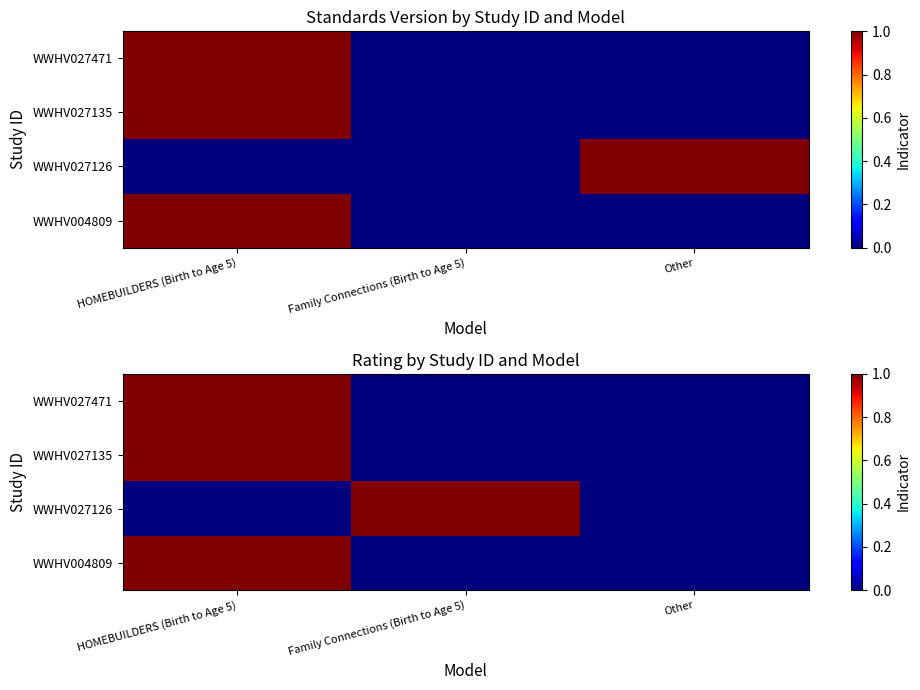

What is the total value across all series at Family Connections (Birth to Age 5)?

1